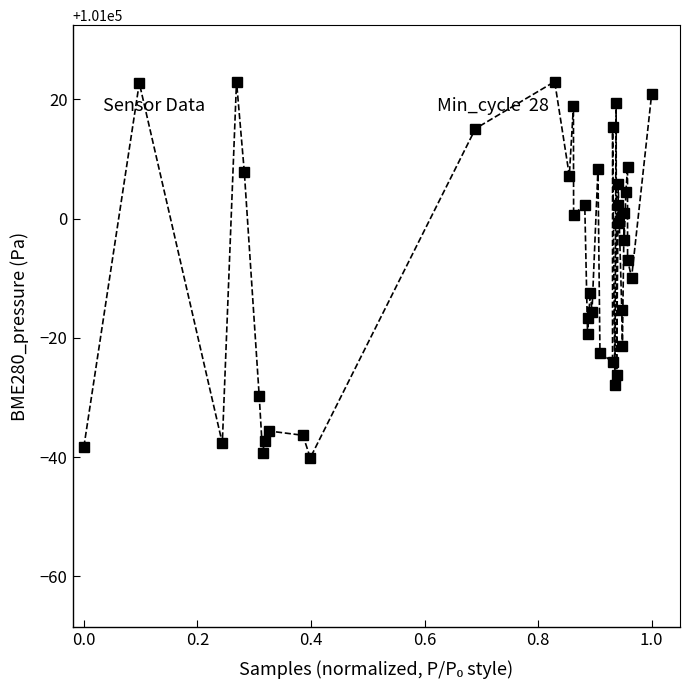

What is the minimum value shown in the chart?

100959.9